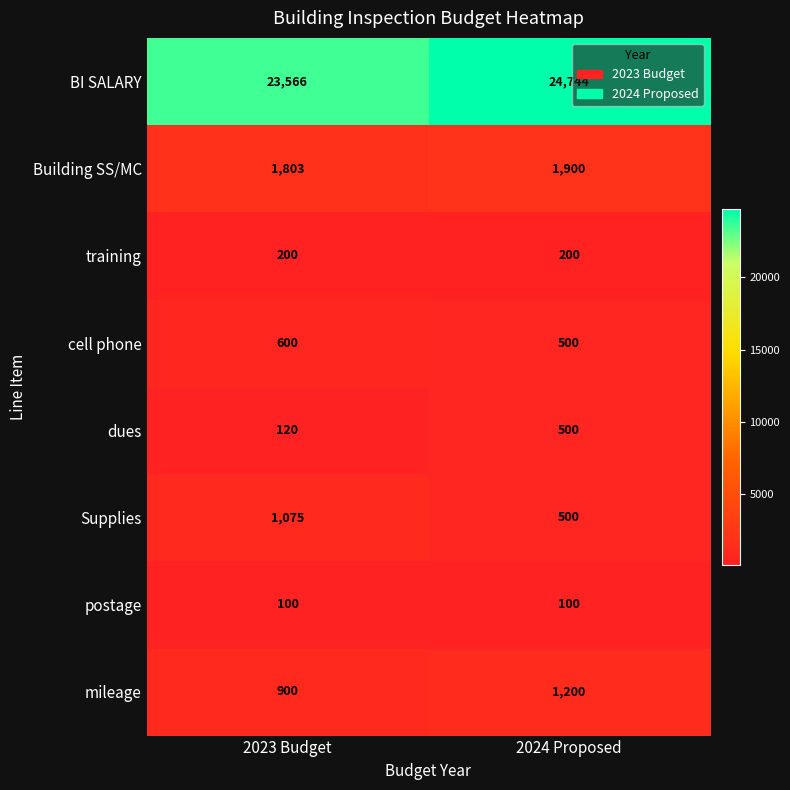

Reading left to right, list all the values displayed in this chart.

BI SALARY: 23566	24744
Building SS/MC: 1803	1900
training: 200	200
cell phone: 600	500
dues: 120	500
Supplies: 1075	500
postage: 100	100
mileage: 900	1200